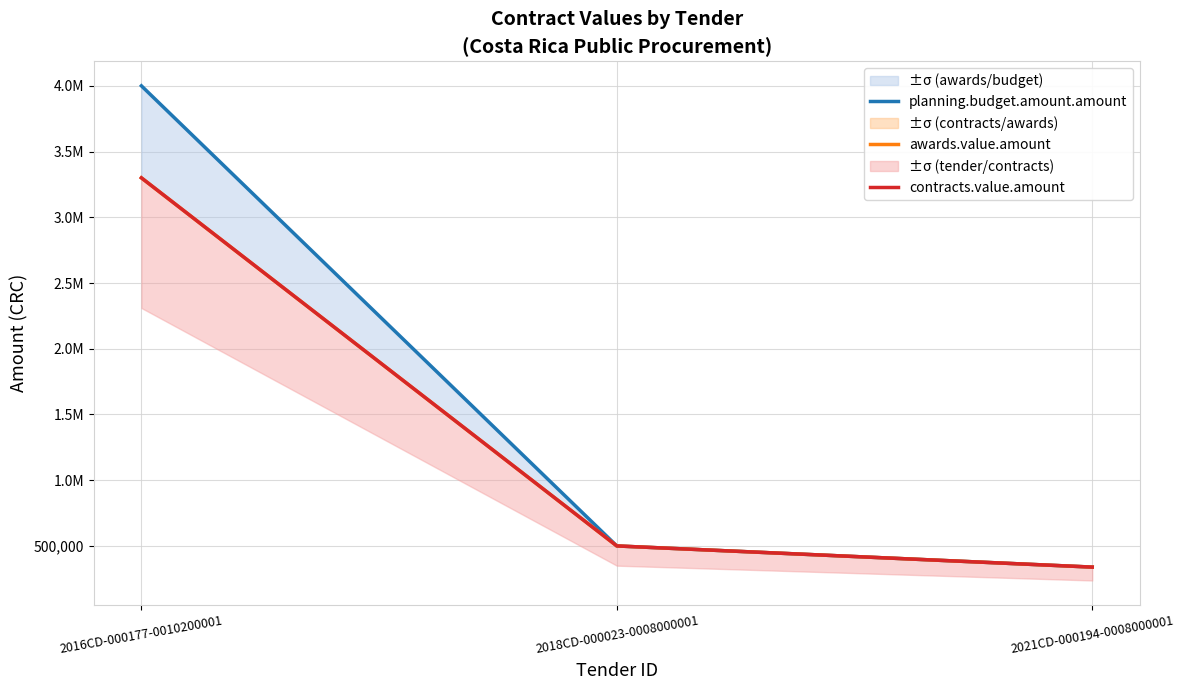

At how many categories does at least one series exceed 908564?

1